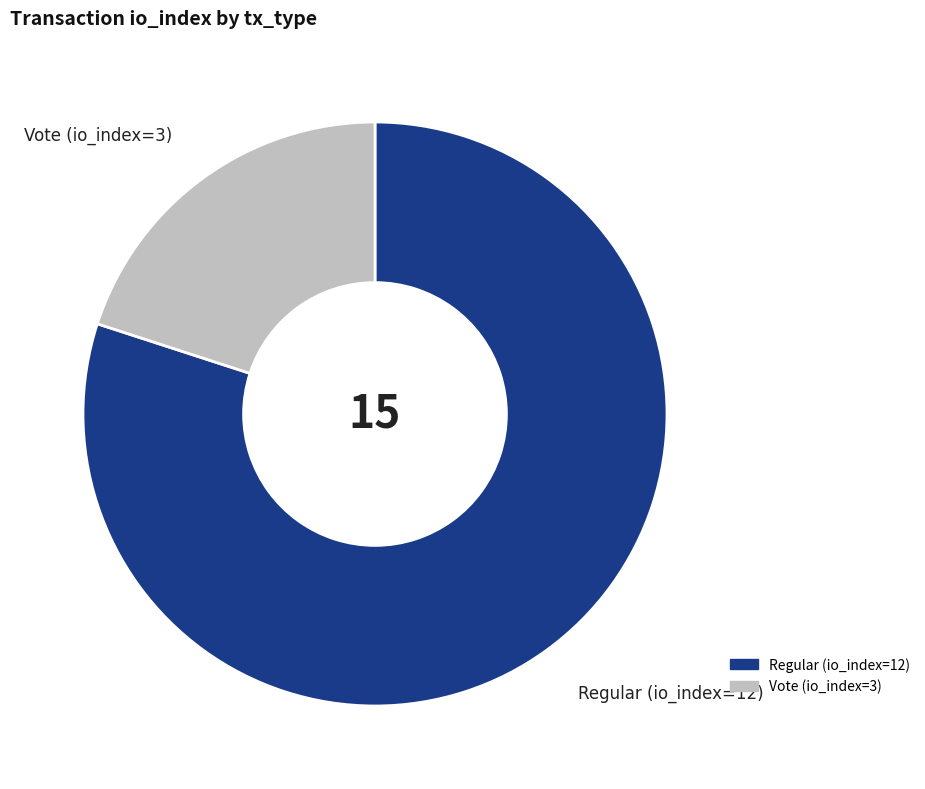

True or false: Regular (io_index=12) accounts for 66% of the total.

False